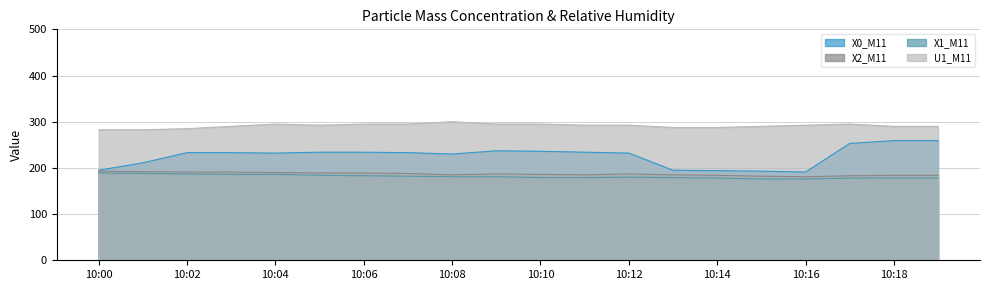

In X2_M11, how many points are lower than both neighbors (excluding endpoints)?

3